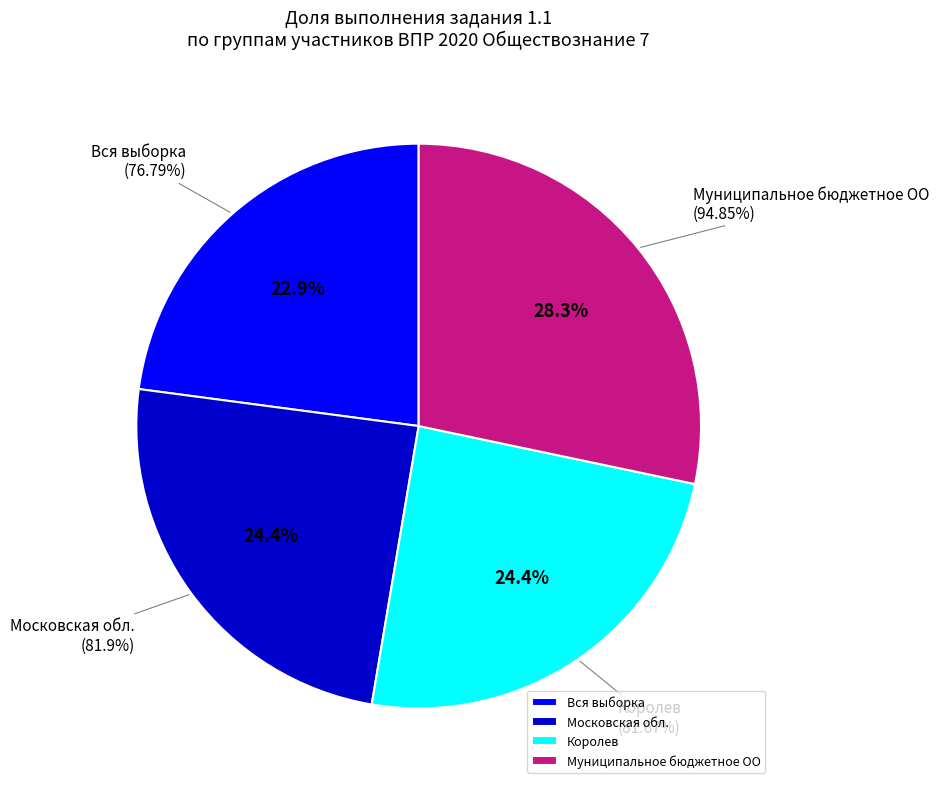

What is the change in value from Вся выборка to Муниципальное бюджетное ОО?

+18.1